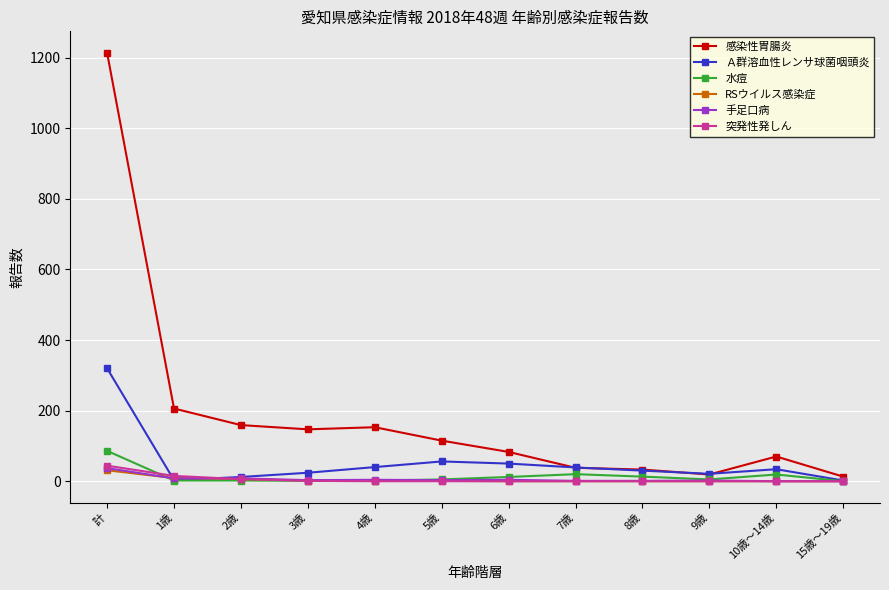

True or false: Ａ群溶血性レンサ球菌咽頭炎 has a value of 320 at 計.

True